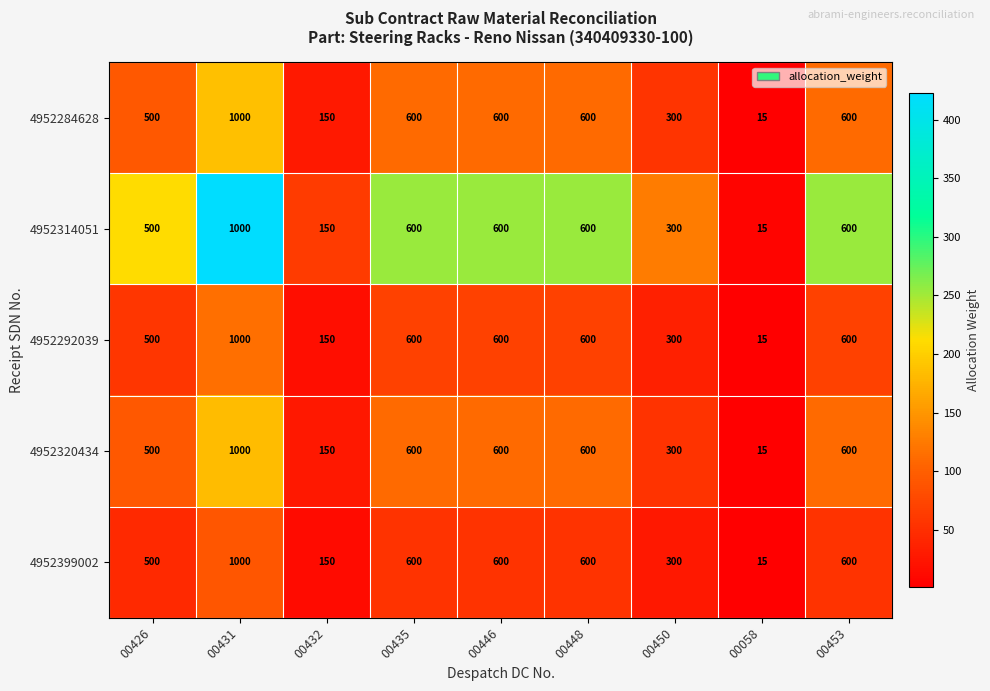

What is the spread (max minus min) of values at 00448?

0